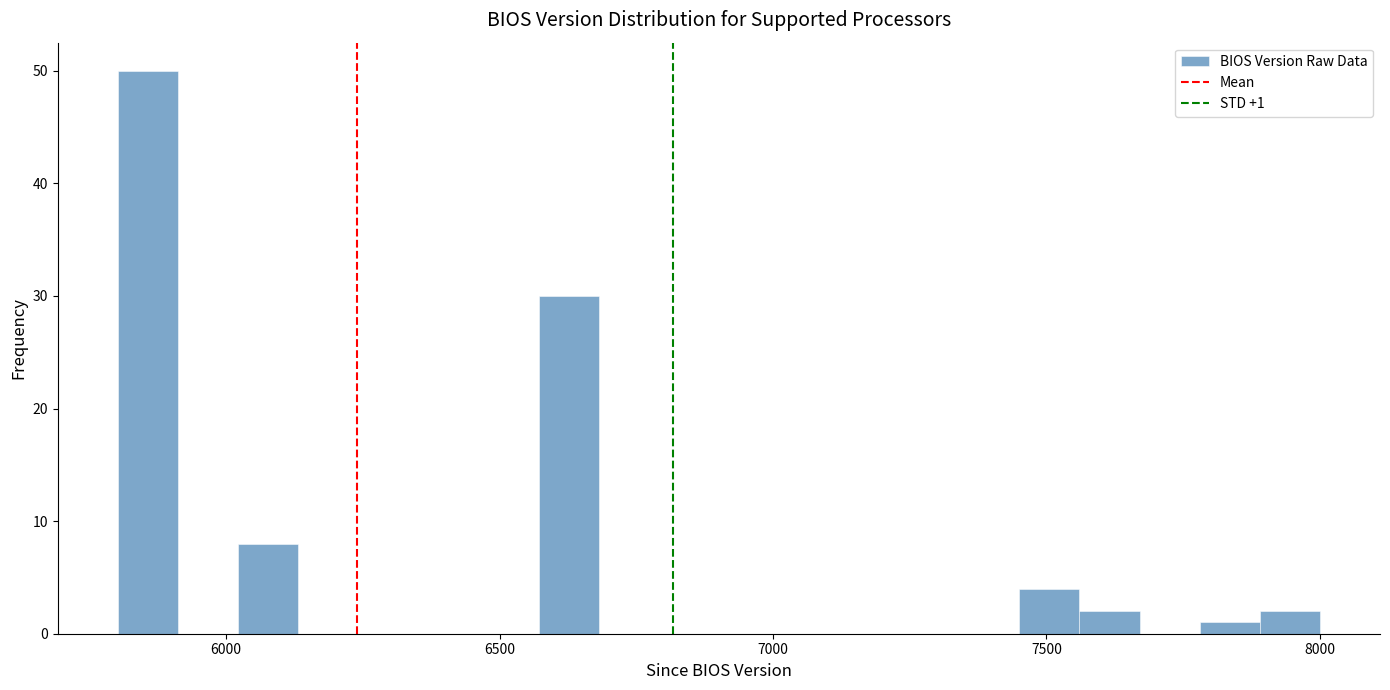

Around what value on the x-axis is the tallest bar? Give the approximate position of its centre, as read against the axis.

5850